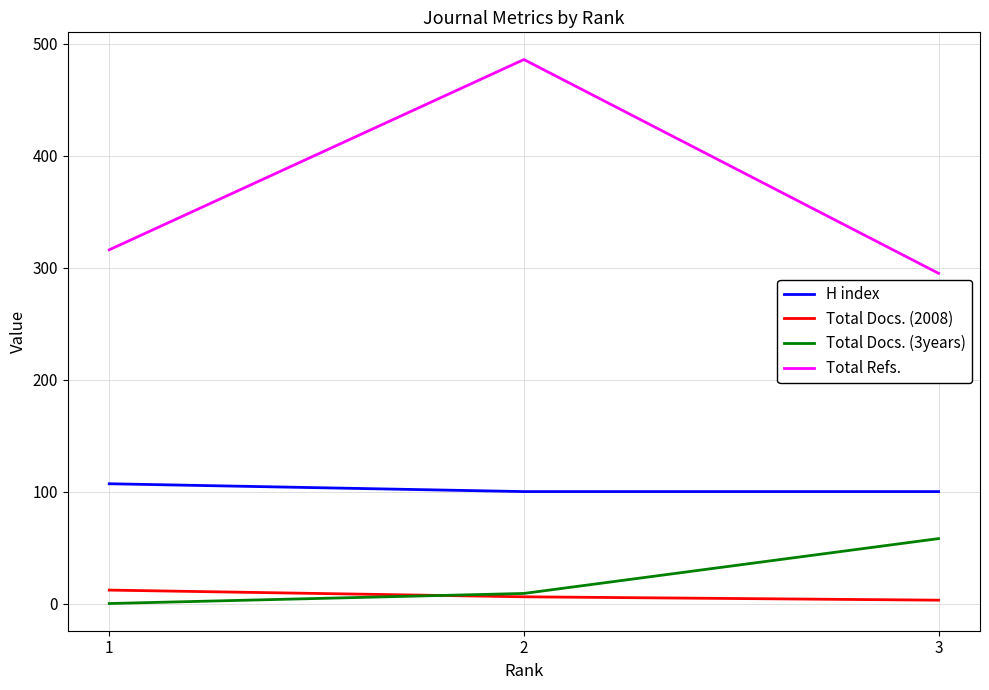

Which series has the widest spread of values?

Total Refs.